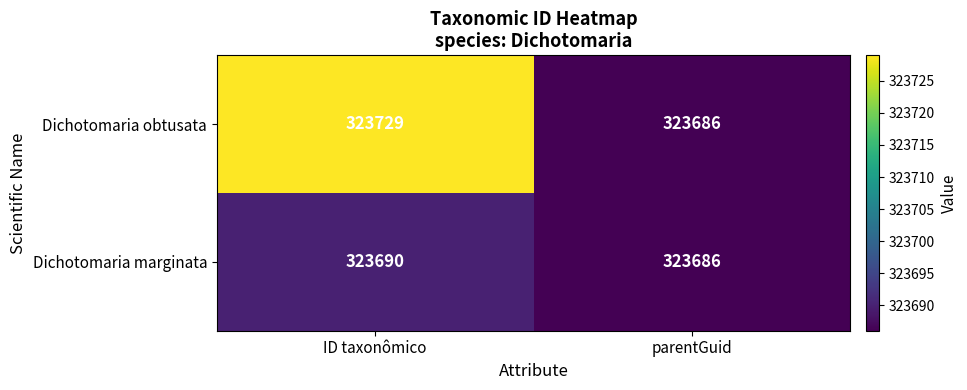

Rank the series by their average value, from lowest to highest.

Dichotomaria marginata, Dichotomaria obtusata